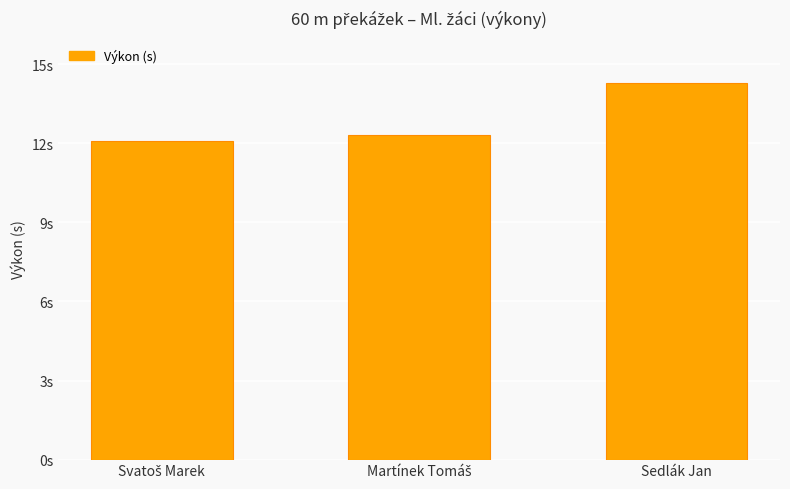

Are the bars horizontal?

No